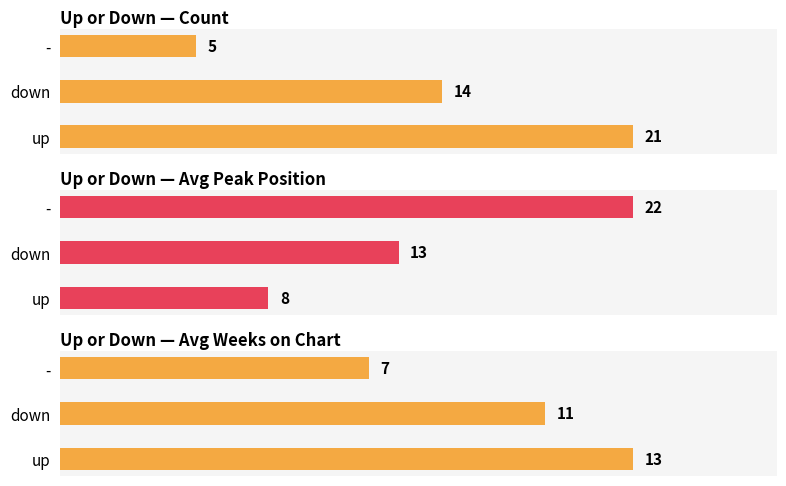

True or false: Count has a value of 31 at up.

False